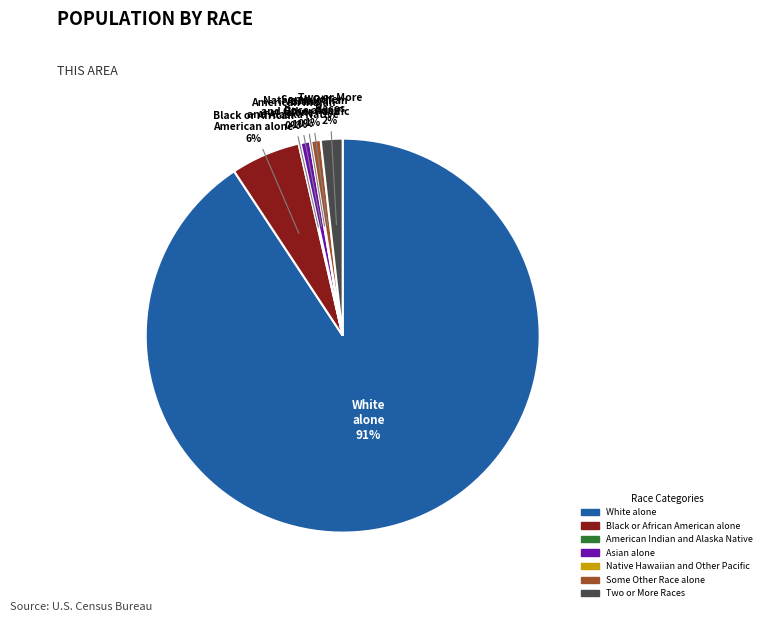

To the nearest percent, what is the average slice percentage?

14%